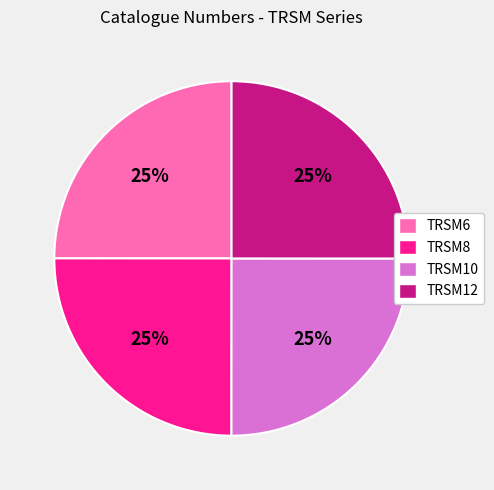

Does TRSM6 account for over 50% of the chart?

No